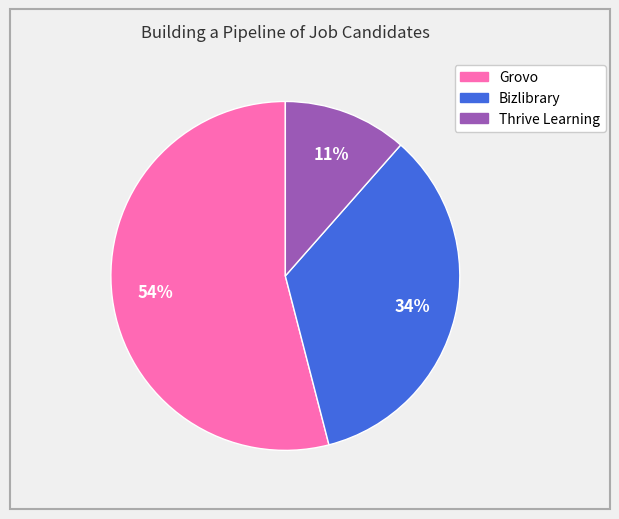

Is there a majority slice in this chart?

Yes